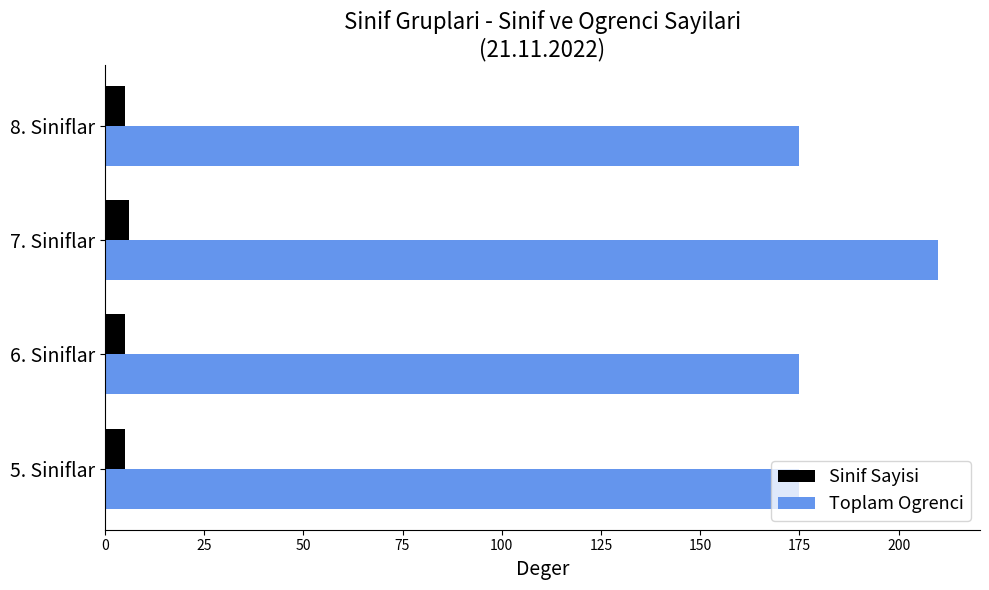

Which series has the widest spread of values?

Toplam Ogrenci